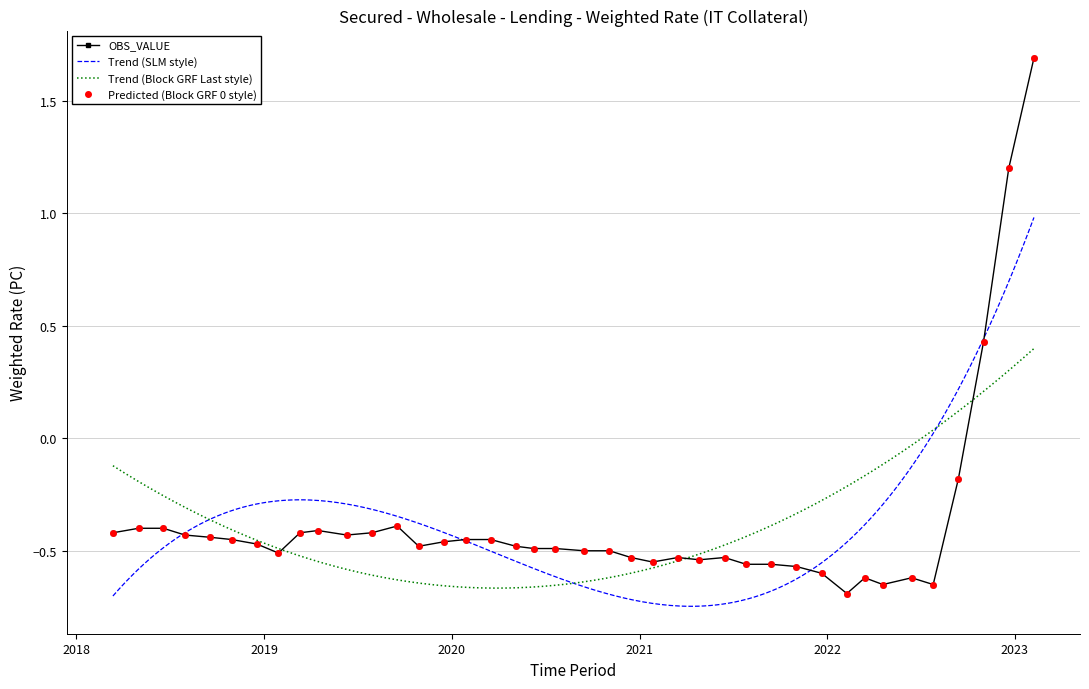

Does the chart have visible grid lines?

Yes